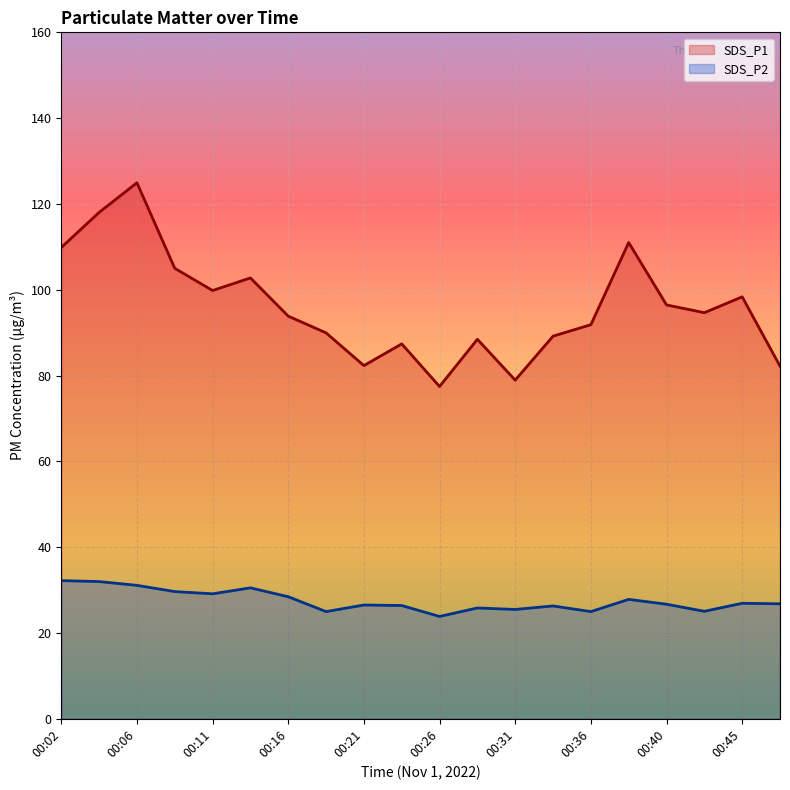

What is the total value across all series at 19?

109.0